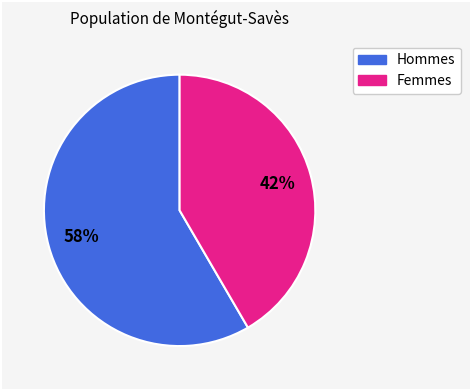

To the nearest percent, what is the average slice percentage?

50%